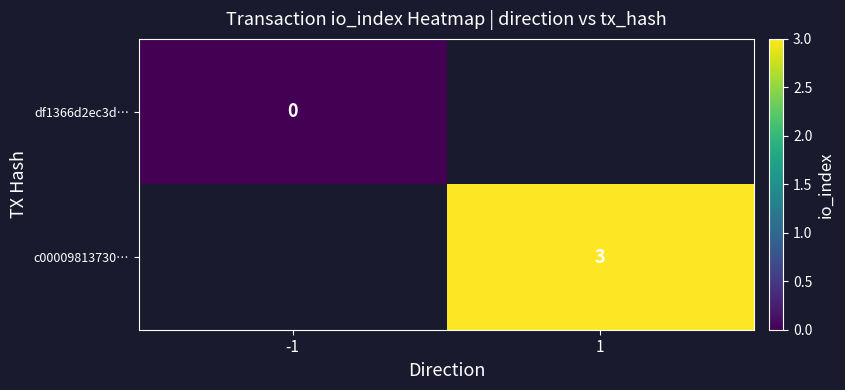

The c00009813730… series shows 3 at 1. True or false?

True